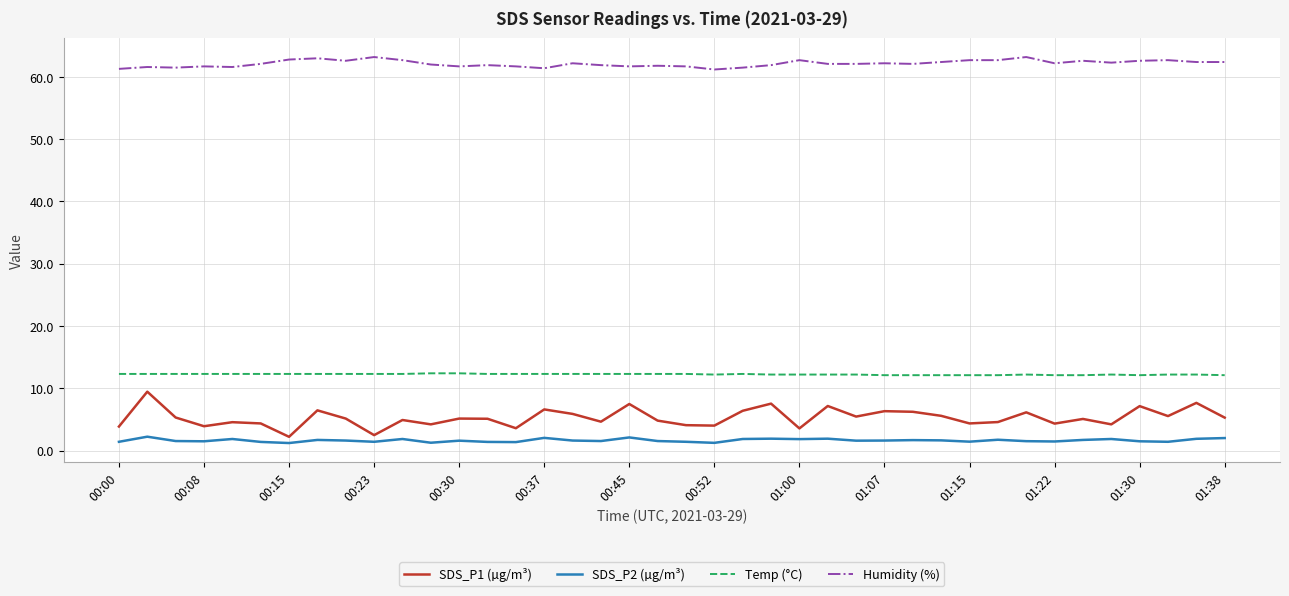

Does the chart display data point markers on the line(s)?

No